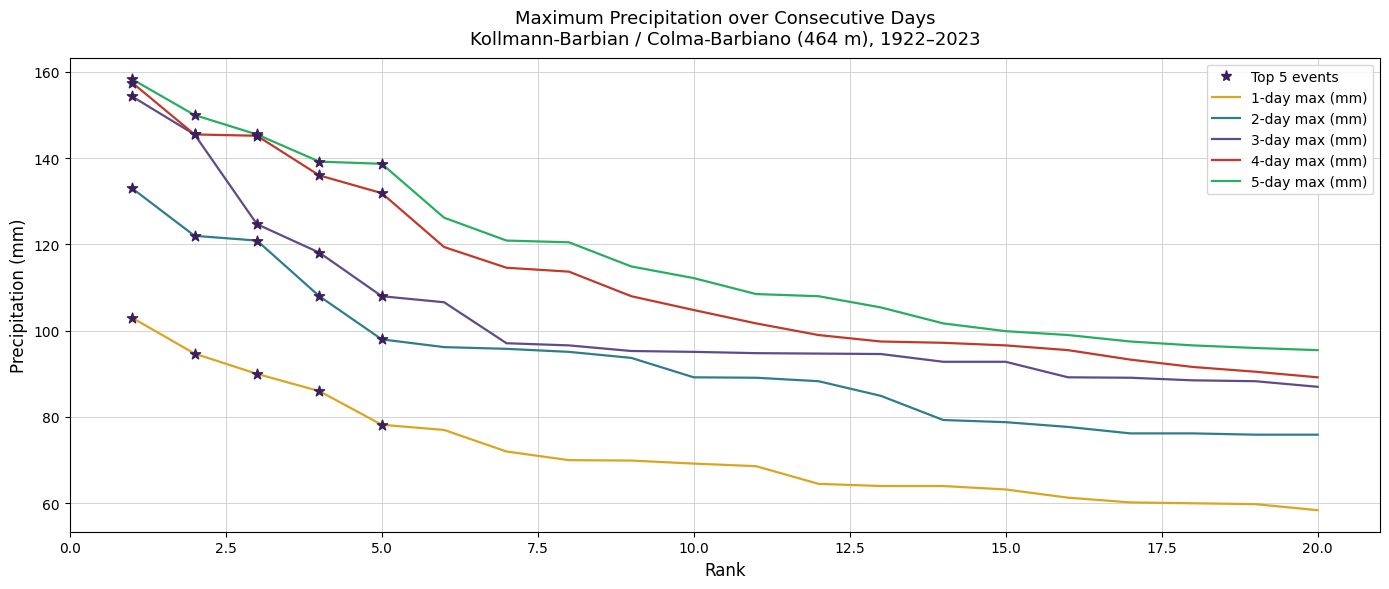

True or false: 1-day max (mm) and 2-day max (mm) intersect in this chart.

False